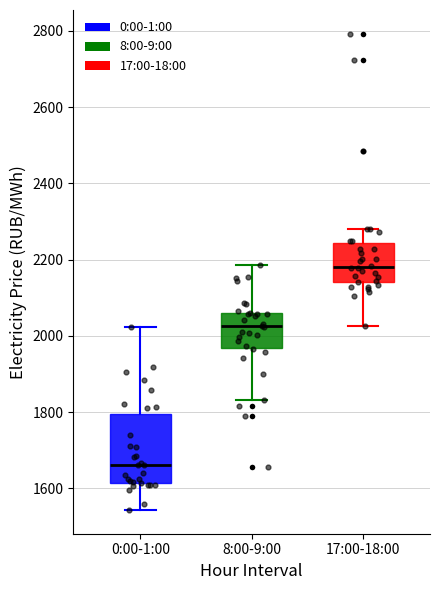

Where does the lower whisker of the box for 17:00-18:00 end on the y-axis? The values are not printed on the chart, so give them approximately, as read against the axis.

2020